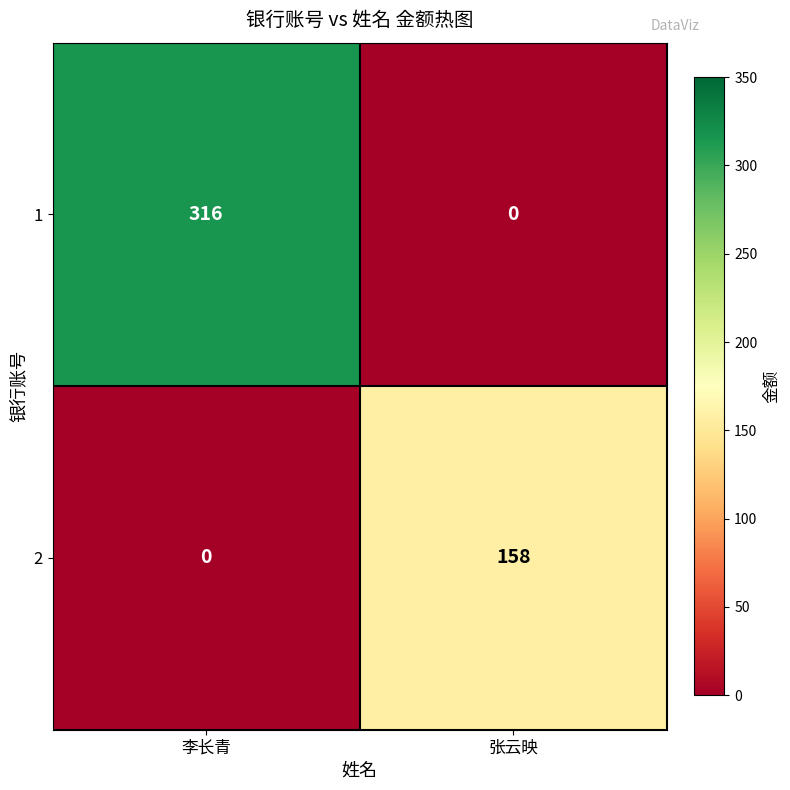

At which label is 2 closest to 79?

李长青